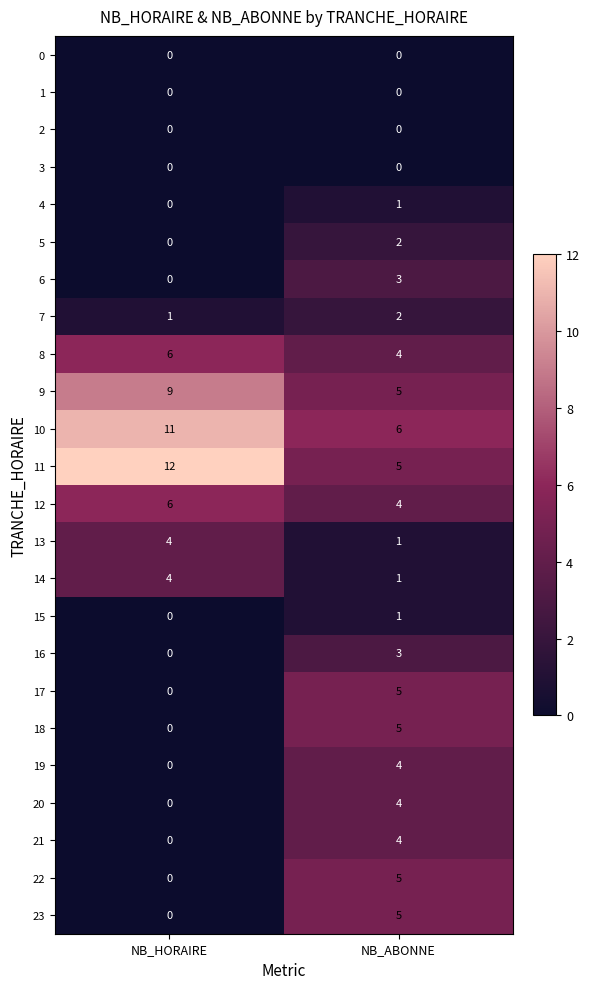

At which label is 15 closest to 0?

NB_HORAIRE